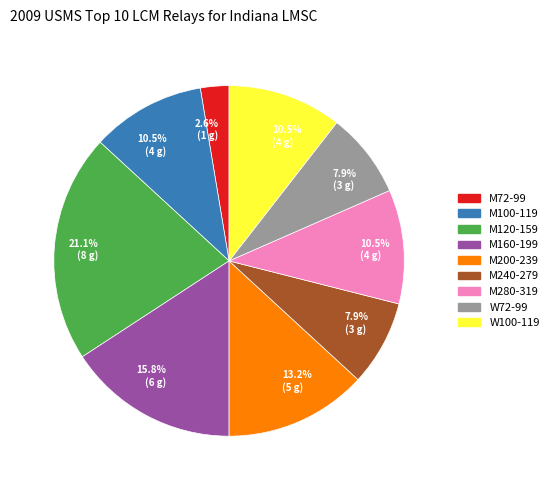

Is there a majority slice in this chart?

No